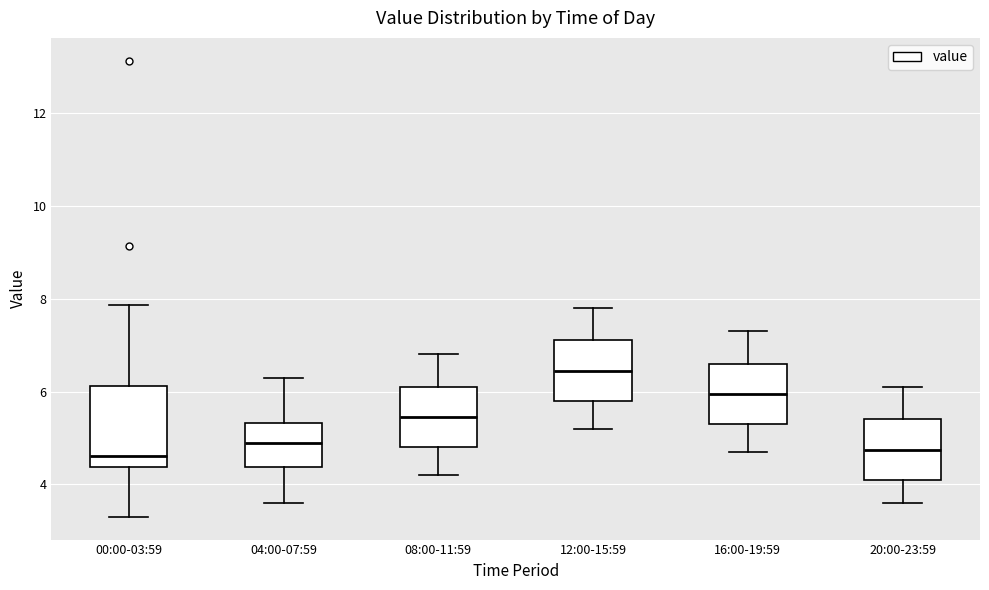

Which box has the highest median line?

12:00-15:59